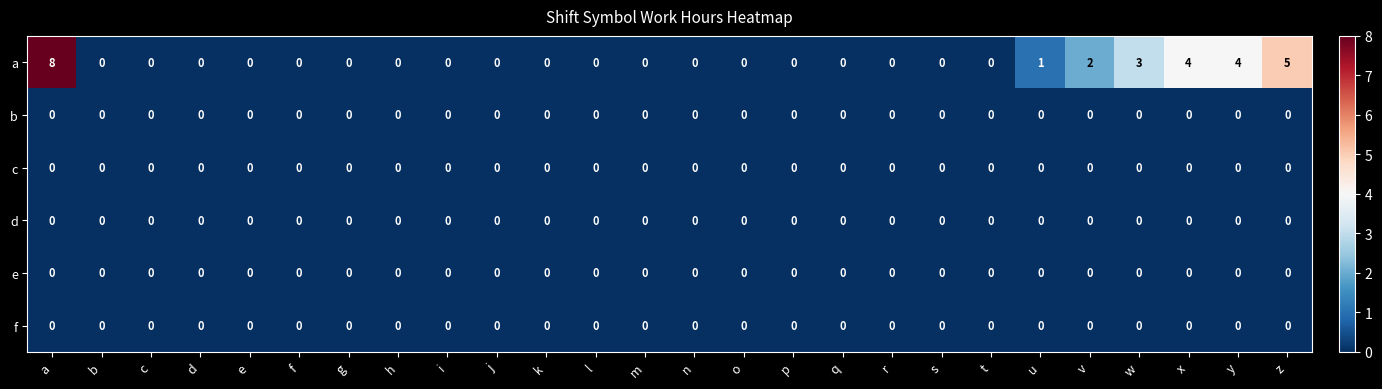

What is the highest value of the a series?

8